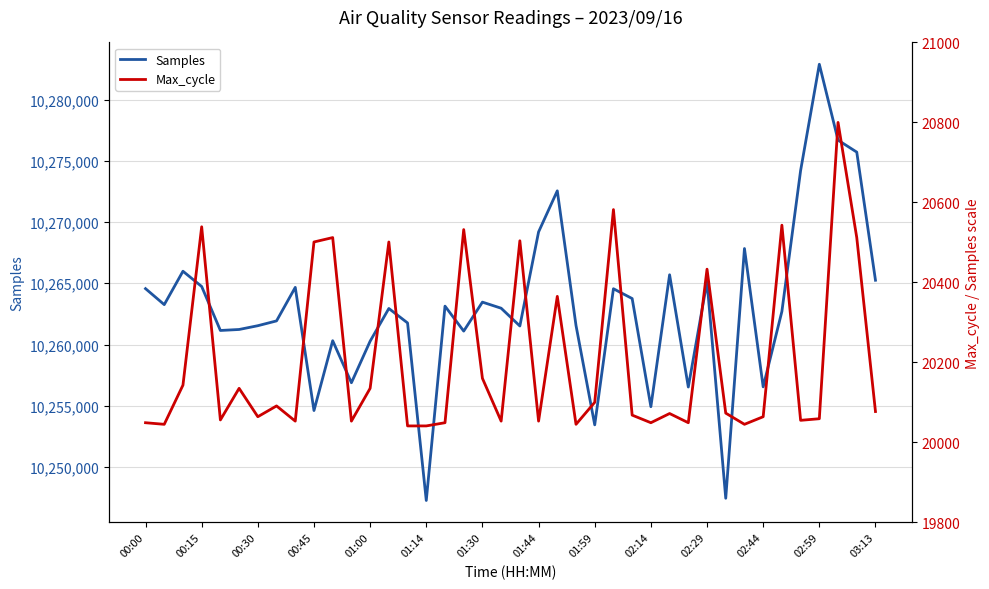

Rank the series by their average value, from lowest to highest.

Max_cycle, Samples